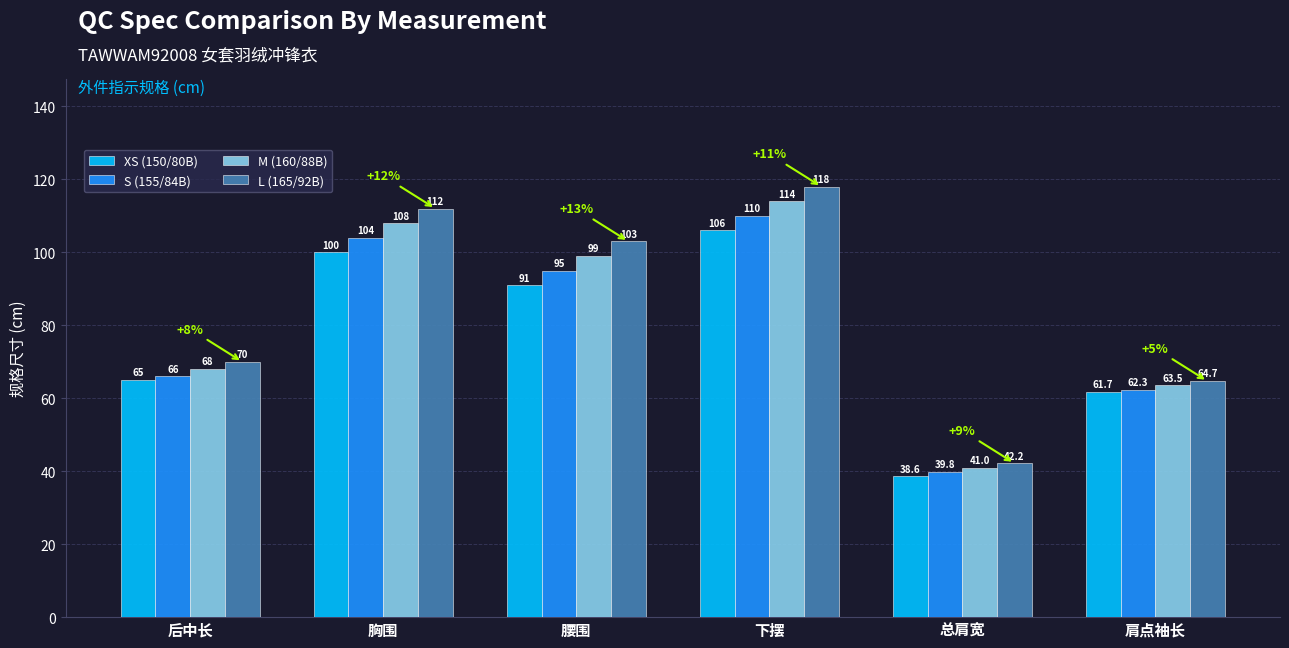

How many groups of bars are there?

6